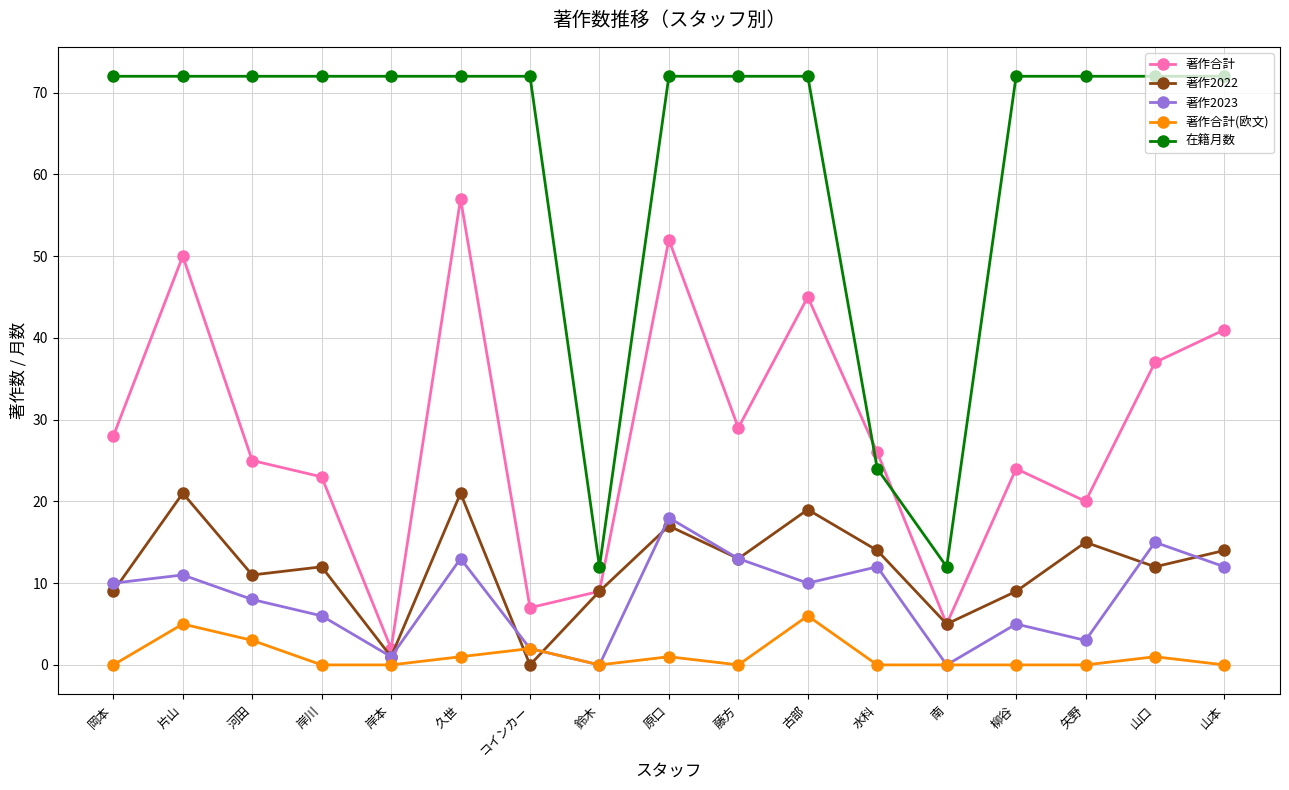

What is the sum of the 著作2023 values at 岸本 and 柳谷?

6